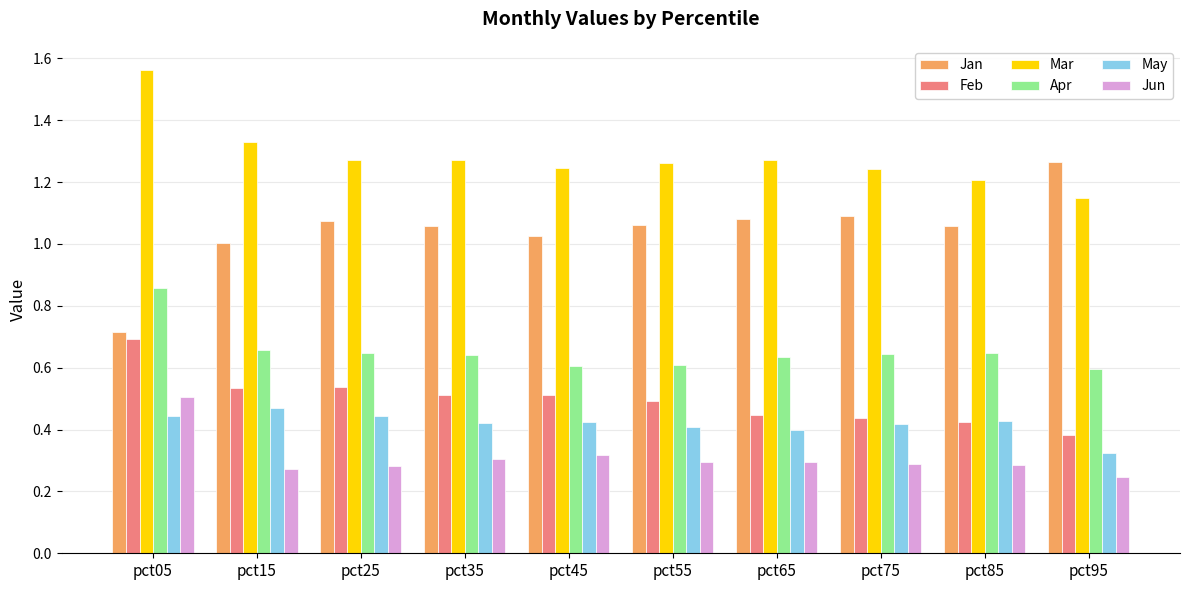

At how many categories does at least one series exceed 0?

10